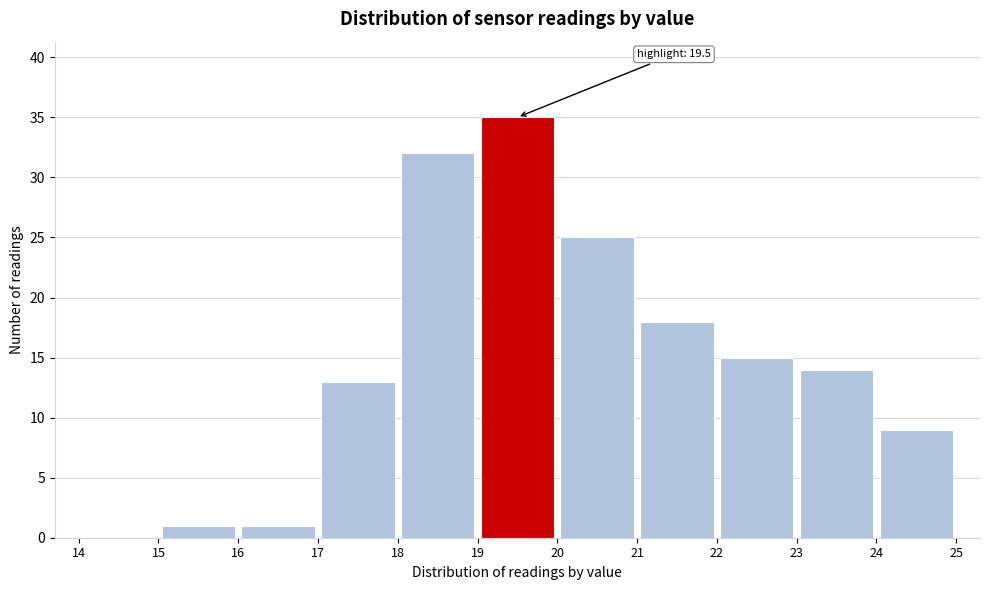

Over which range of the x-axis is the bar tallest?

19 to 20